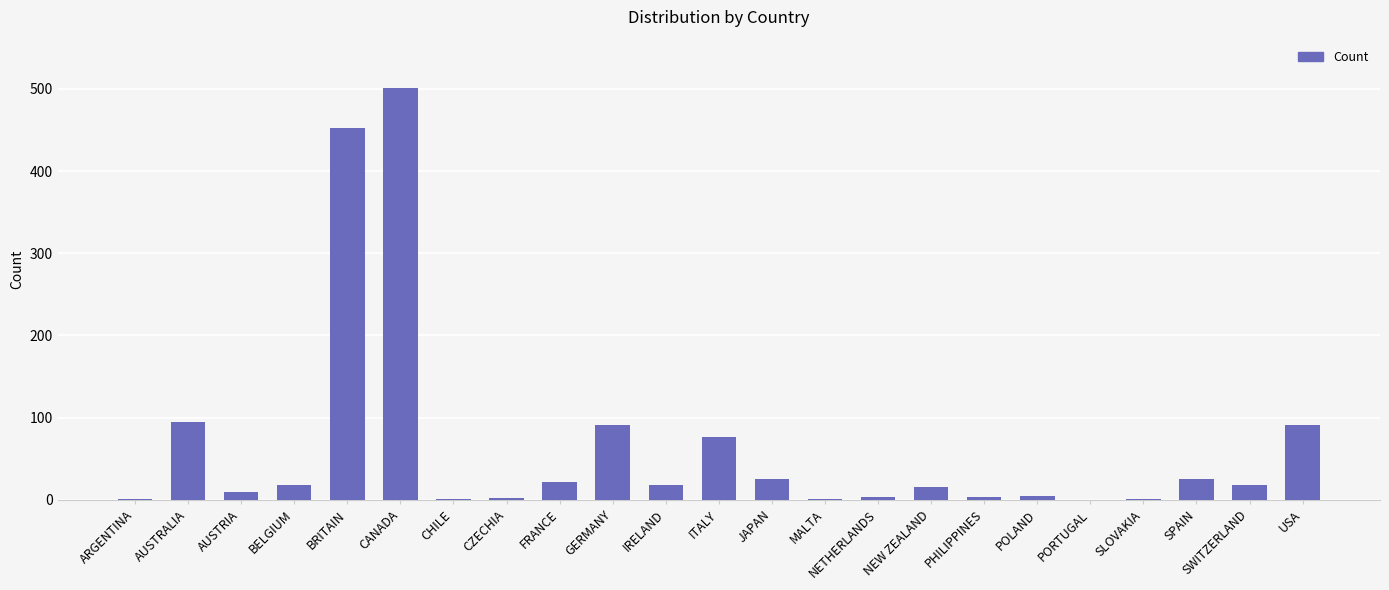

Which label corresponds to the largest value in the chart?

CANADA